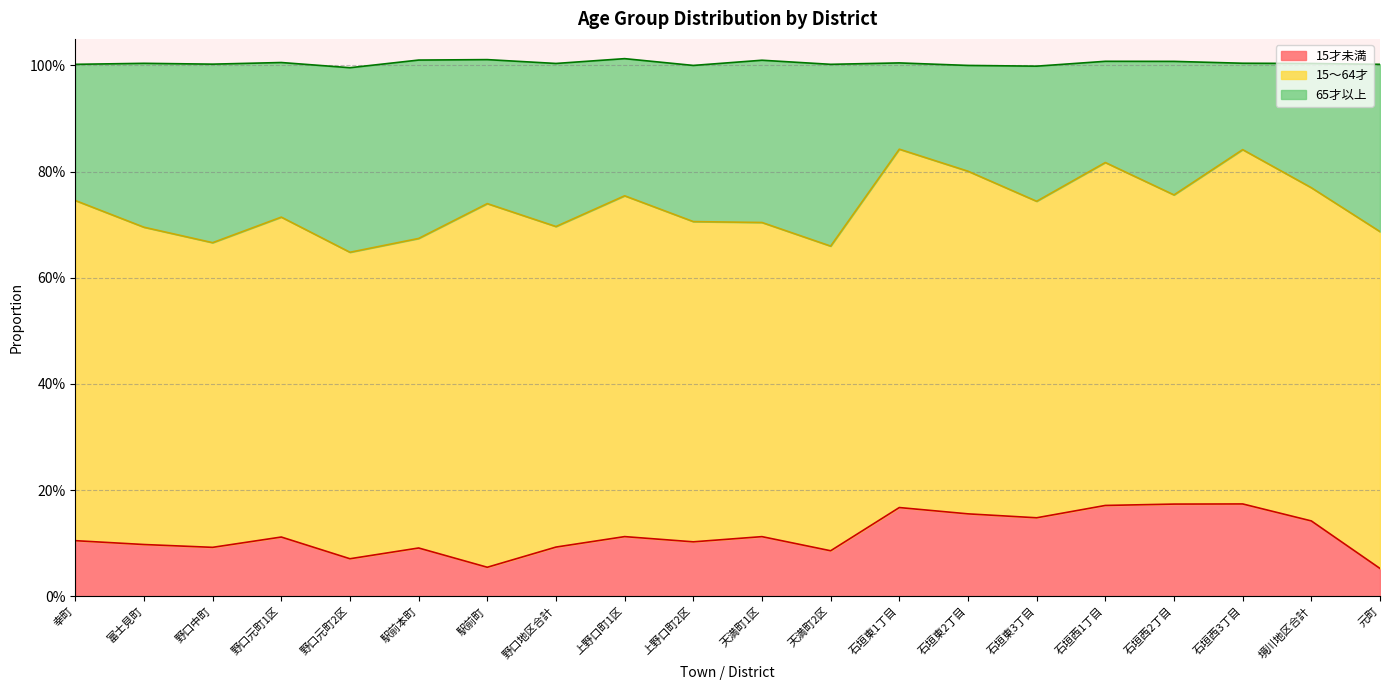

Read the 15才未満 value at 上野口町1区.

0.1